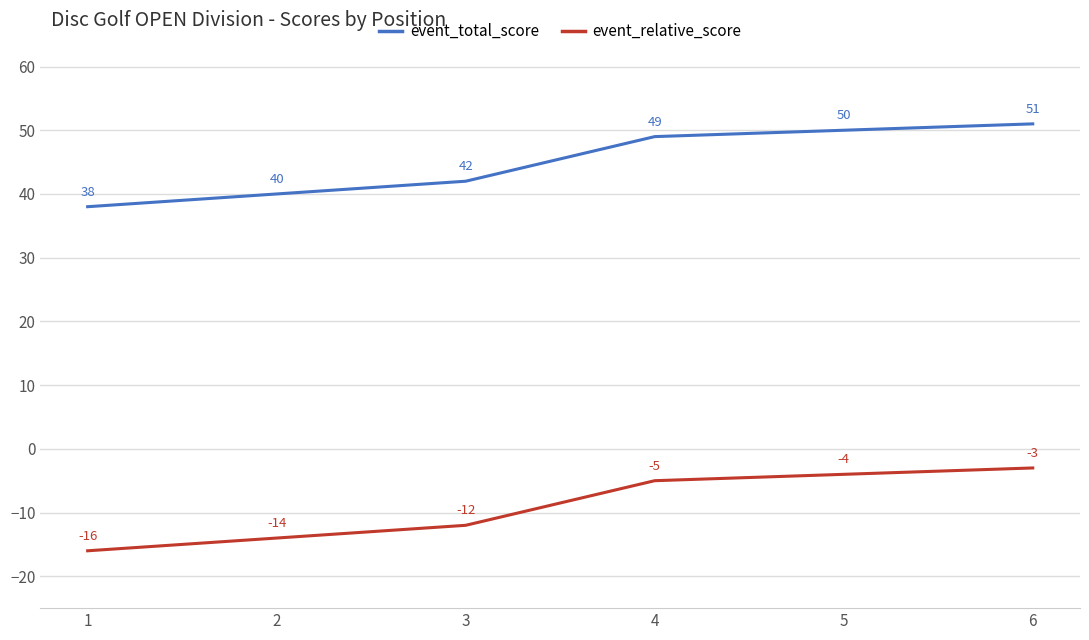

What is the difference between the maximum and minimum values in the event_total_score series?

13